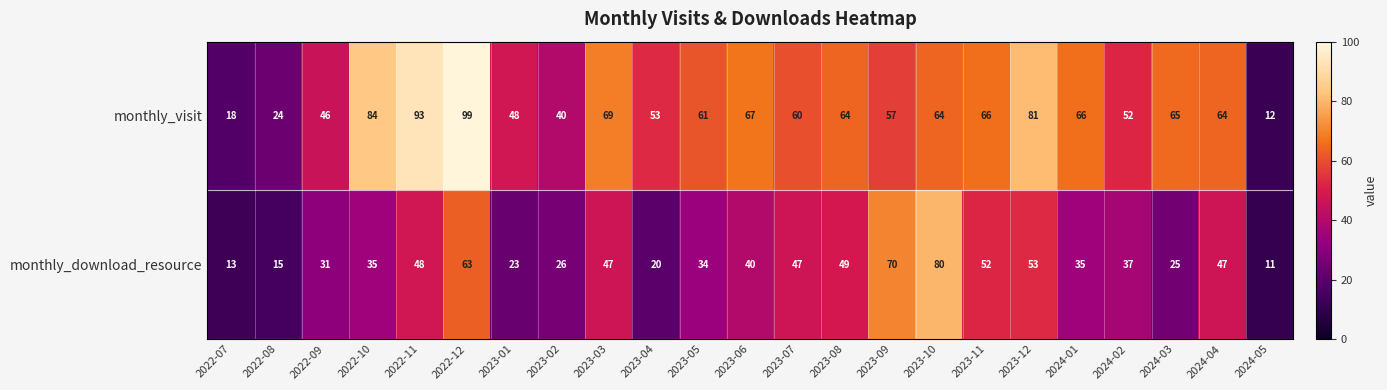

Is it true that monthly_download_resource equals 80 at 2023-07?

False